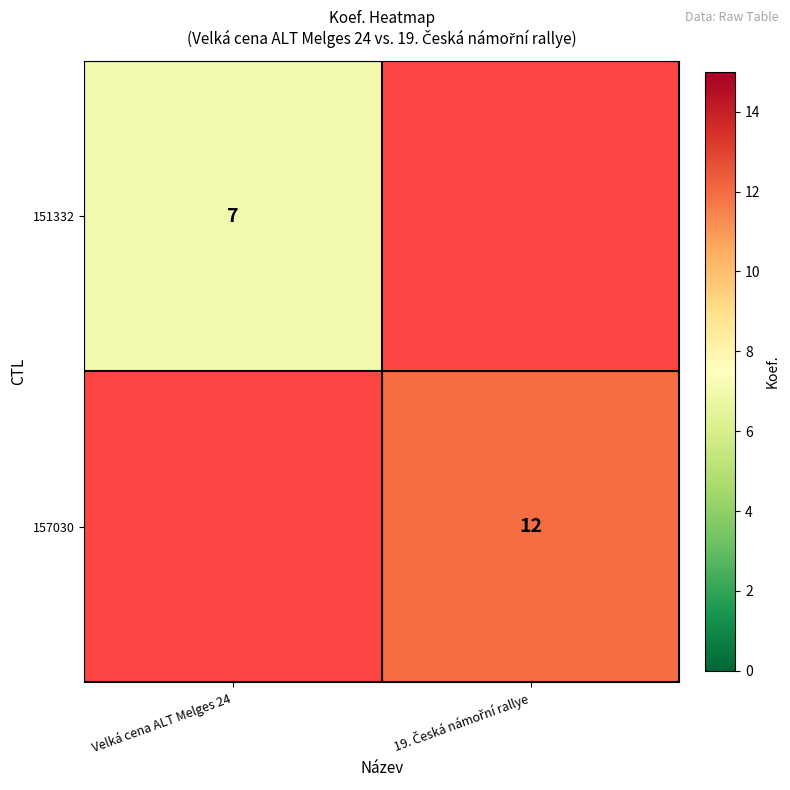

True or false: 151332 has a value of 7 at Velká cena ALT Melges 24.

True